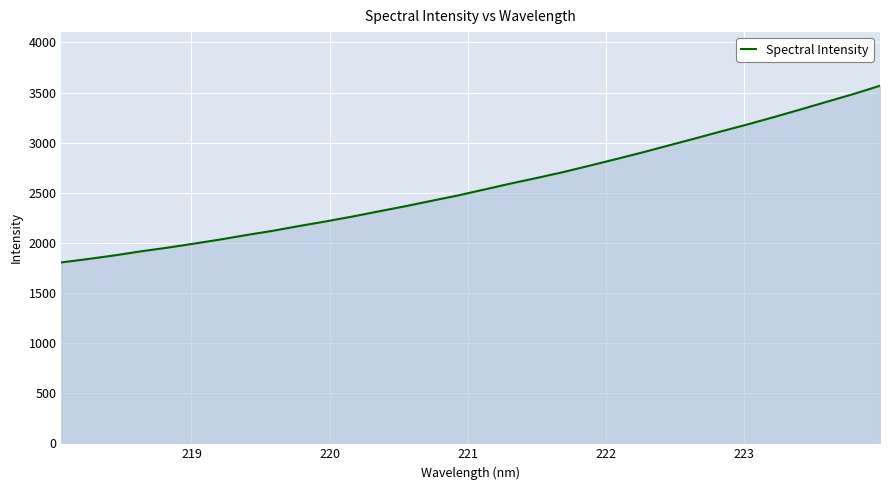

What is the greatest value displayed?

3567.6